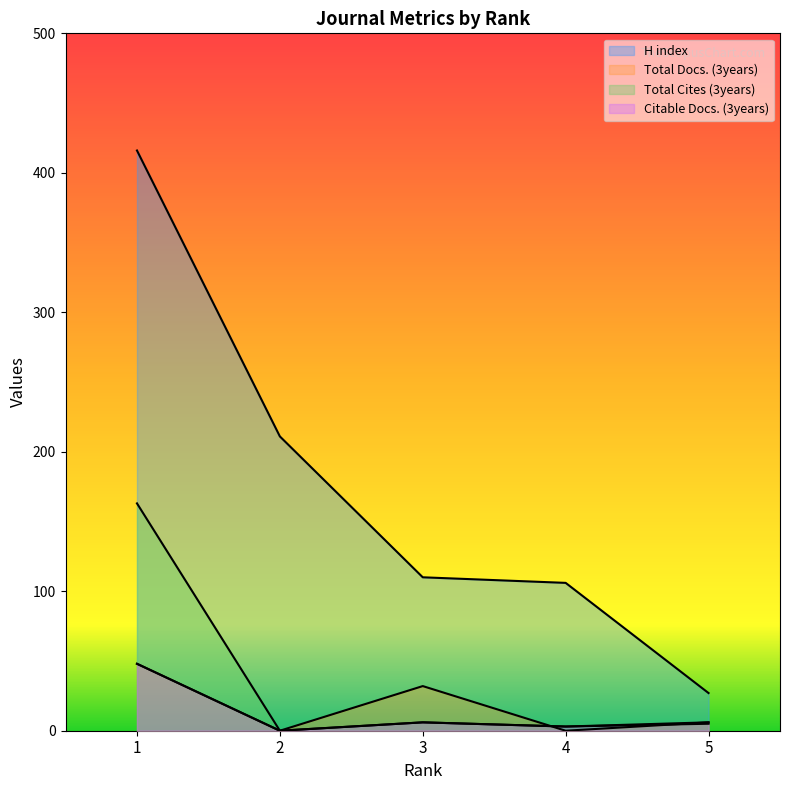

What is the difference between the maximum and minimum values in the Citable Docs. (3years) series?

48